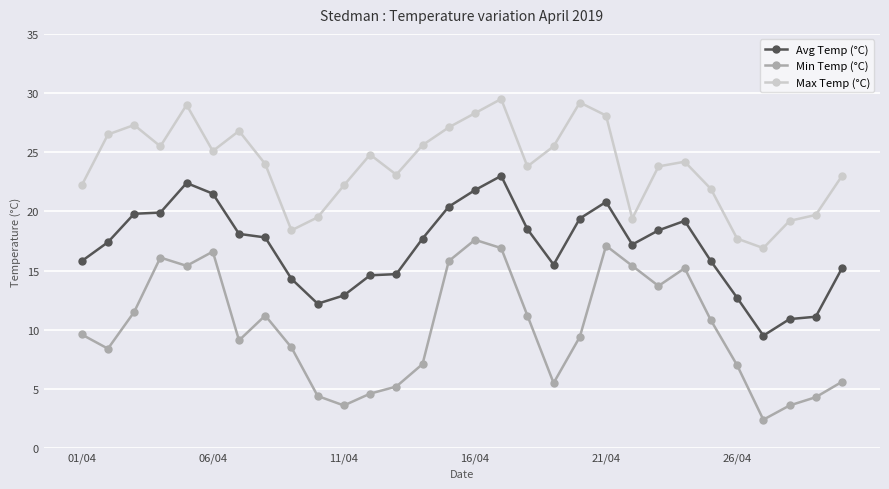

How many series are shown in this chart?

3